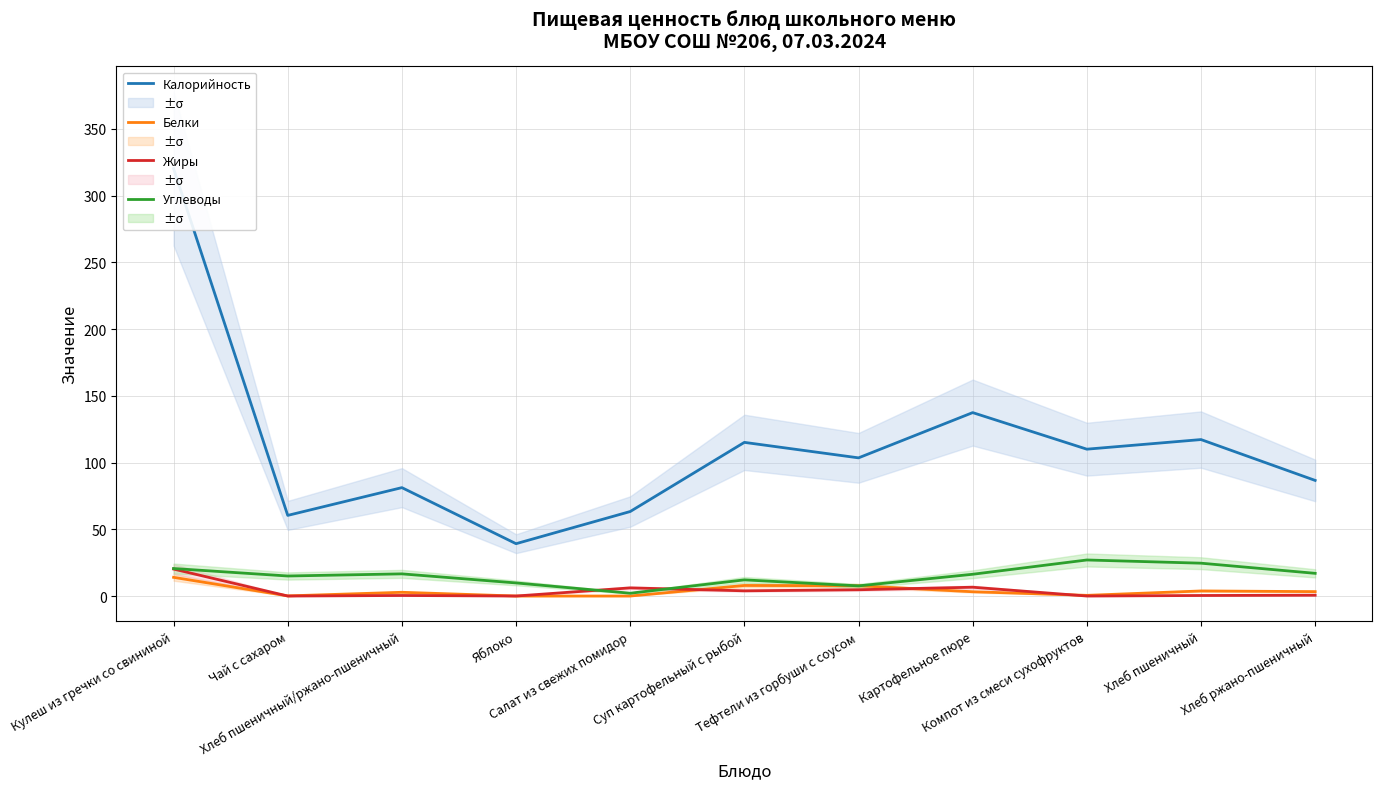

What is the total value across all series at Компот из смеси сухофруктов?

137.5